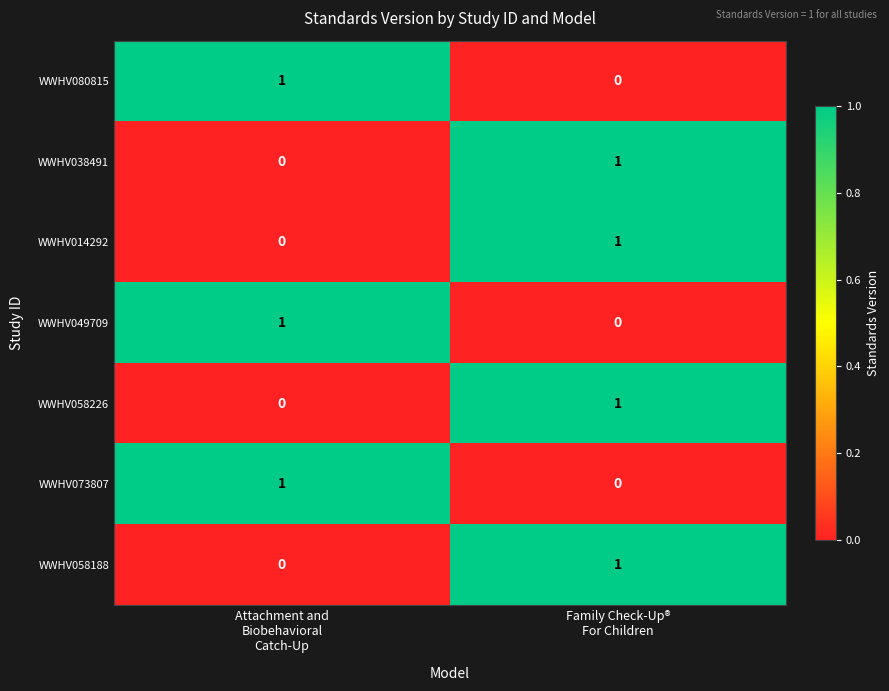

Reading right to left, list all the values displayed in this chart.

WWHV080815: 0	1
WWHV038491: 1	0
WWHV014292: 1	0
WWHV049709: 0	1
WWHV058226: 1	0
WWHV073807: 0	1
WWHV058188: 1	0